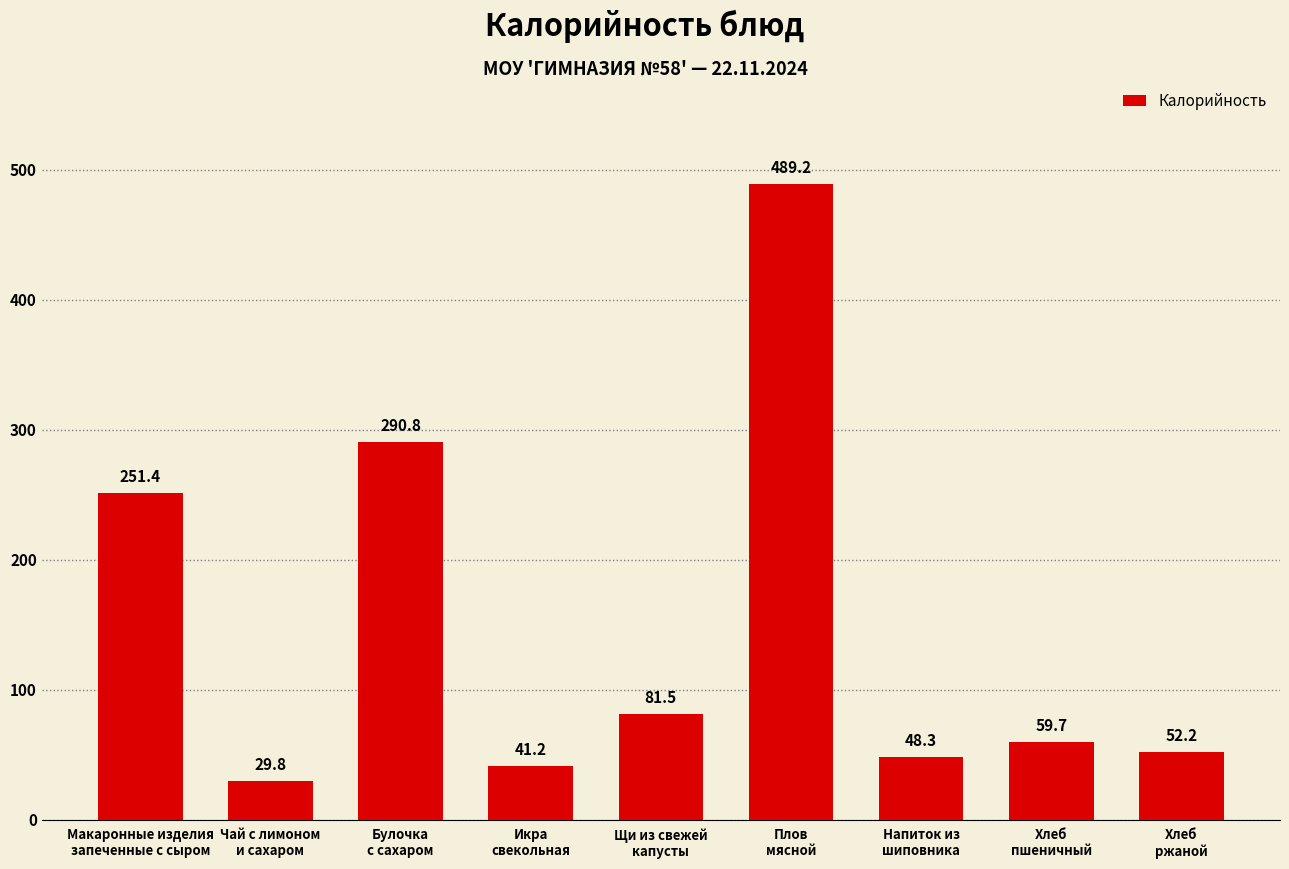

List the labels in order of value, largest first.

Плов
мясной, Булочка
с сахаром, Макаронные изделия
запеченные с сыром, Щи из свежей
капусты, Хлеб
пшеничный, Хлеб
ржаной, Напиток из
шиповника, Икра
свекольная, Чай с лимоном
и сахаром